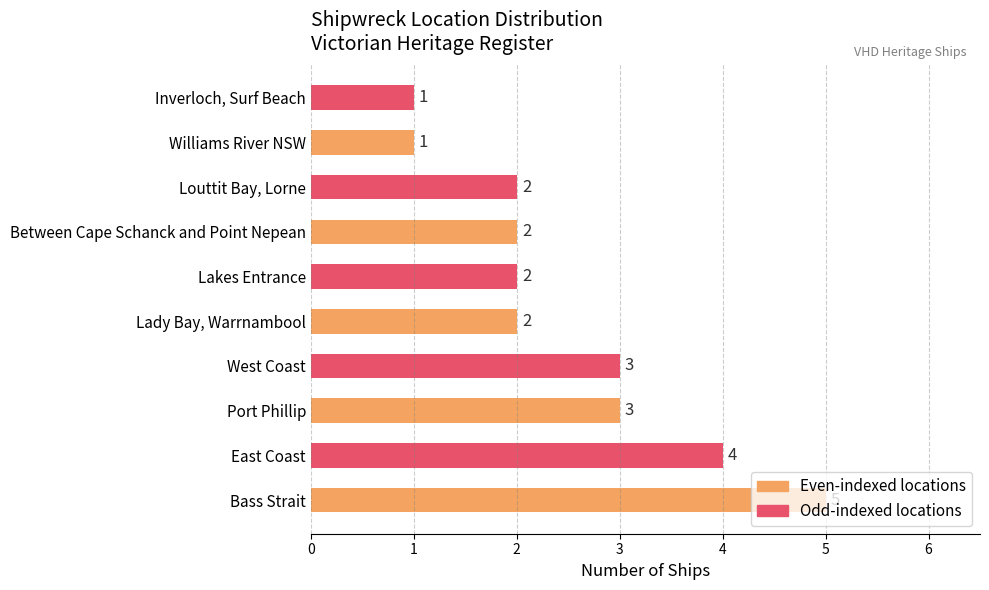

What is the difference between the maximum and minimum values?

4